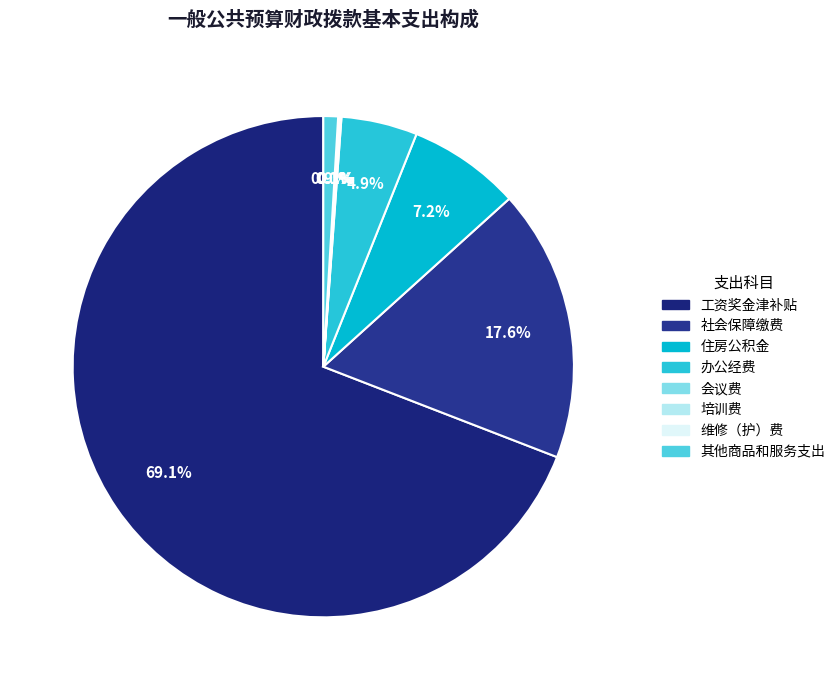

The 工资奖金津补贴 slice represents 69% of the pie. True or false?

True